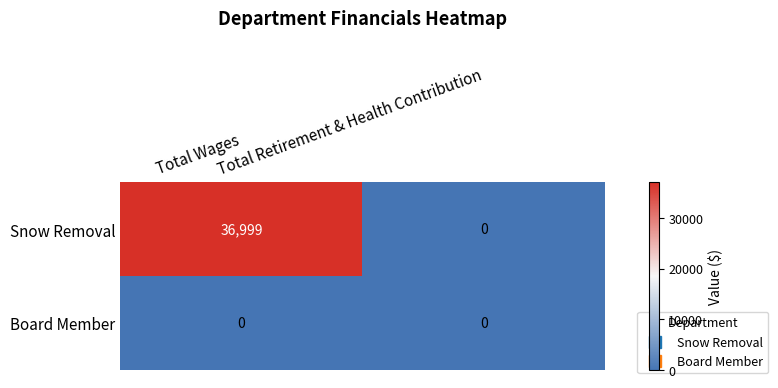

Which series has the widest spread of values?

Snow Removal